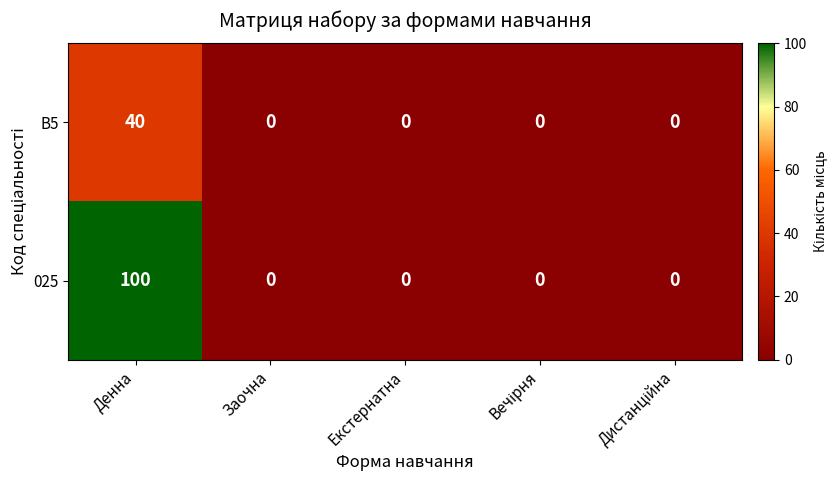

Which series has the largest range (max minus min)?

025